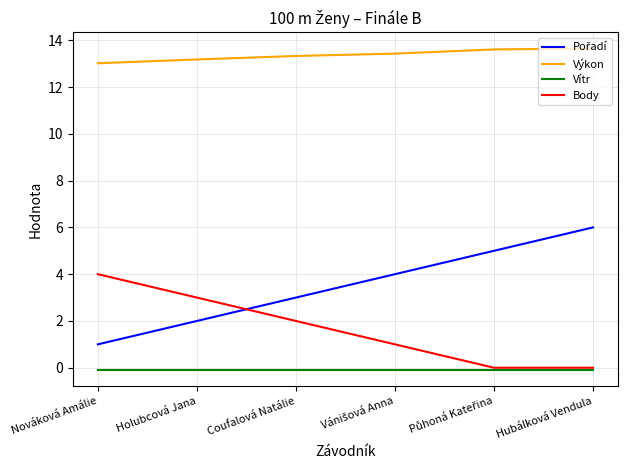

The Výkon series shows 8.9 at Coufalová Natálie. True or false?

False